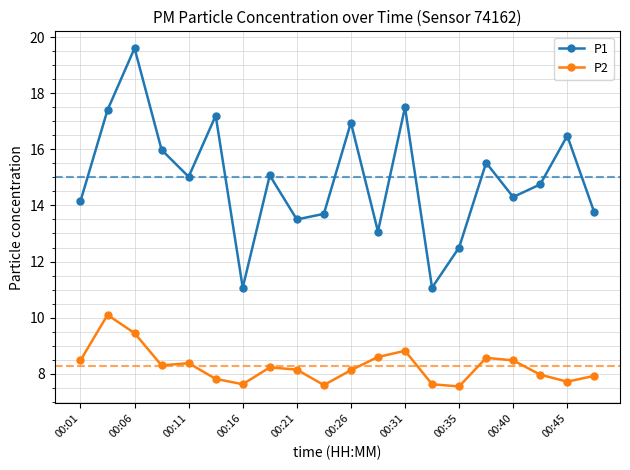

What is the difference between the maximum and minimum values in the P1 series?

8.5